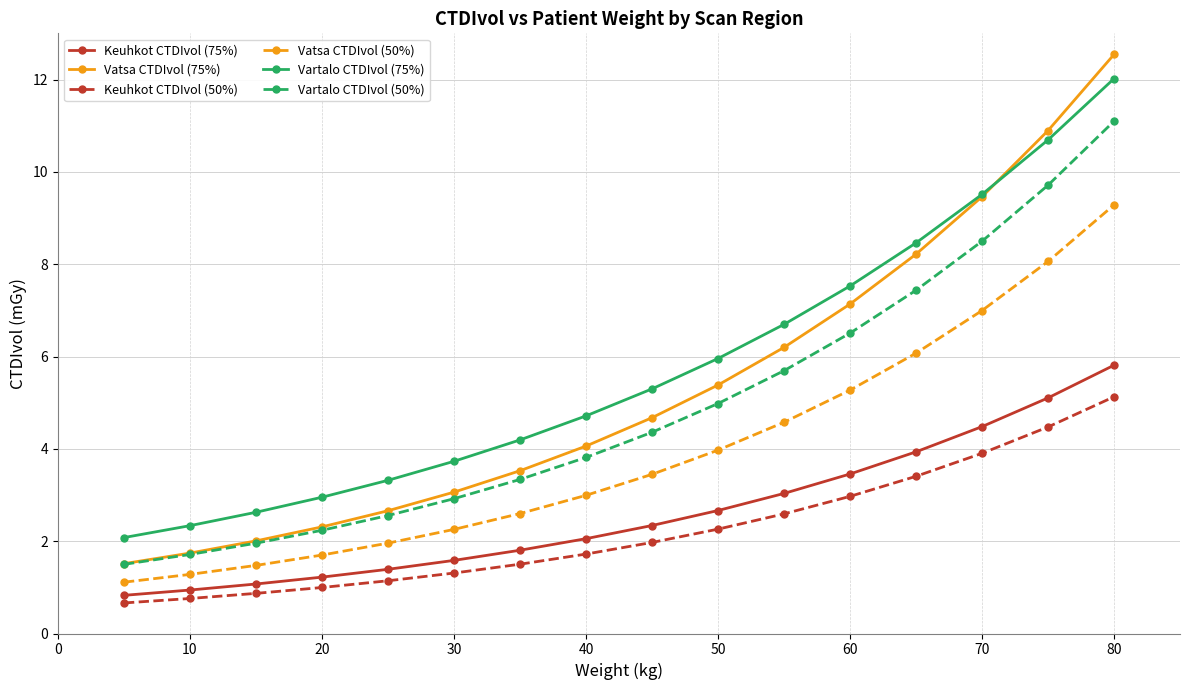

Reading right to left, transcribe all the data shown in this chart.

Keuhkot CTDIvol (75%): 5.8	5.1	4.5	3.9	3.5	3.0	2.7	2.3	2.1	1.8	1.6	1.4	1.2	1.1	0.9	0.8
Vatsa CTDIvol (75%): 12.5	10.9	9.5	8.2	7.1	6.2	5.4	4.7	4.1	3.5	3.1	2.7	2.3	2.0	1.7	1.5
Keuhkot CTDIvol (50%): 5.1	4.5	3.9	3.4	3.0	2.6	2.3	2.0	1.7	1.5	1.3	1.1	1.0	0.9	0.8	0.7
Vatsa CTDIvol (50%): 9.3	8.1	7.0	6.1	5.3	4.6	4.0	3.4	3.0	2.6	2.3	2.0	1.7	1.5	1.3	1.1
Vartalo CTDIvol (75%): 12.0	10.7	9.5	8.5	7.5	6.7	6.0	5.3	4.7	4.2	3.7	3.3	3.0	2.6	2.3	2.1
Vartalo CTDIvol (50%): 11.1	9.7	8.5	7.4	6.5	5.7	5.0	4.4	3.8	3.3	2.9	2.6	2.2	2.0	1.7	1.5